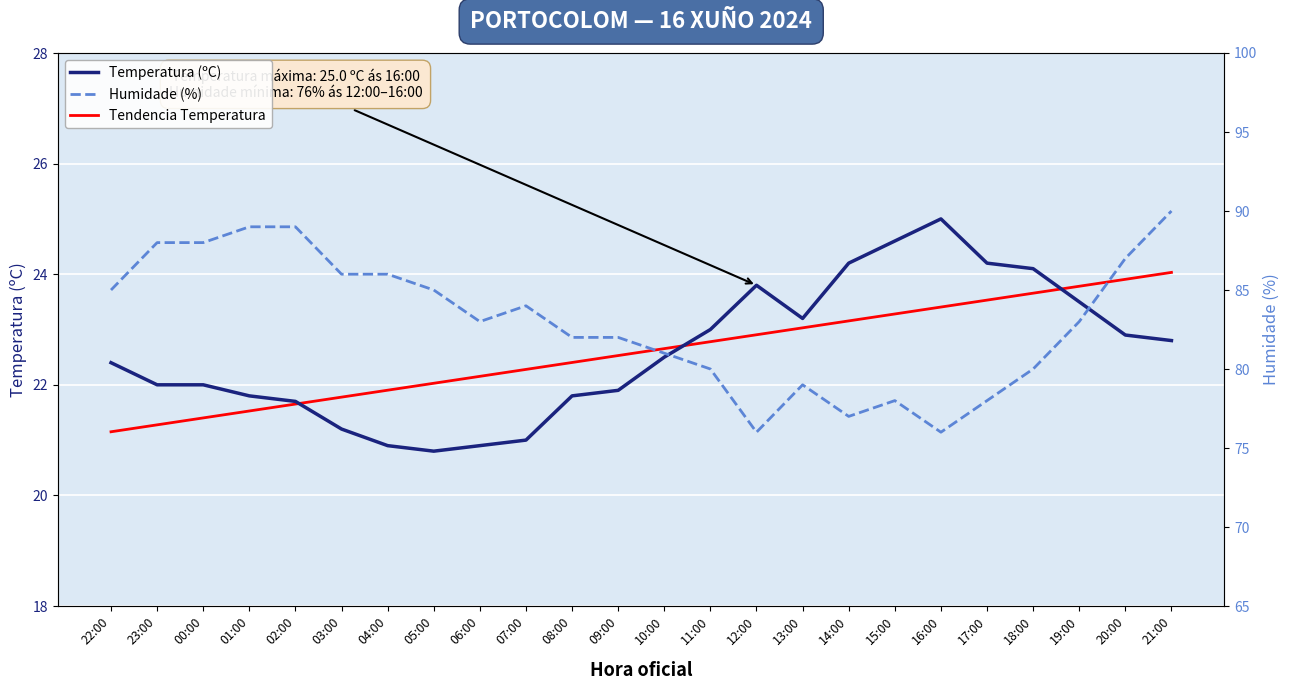

Reading left to right, extract all data points from this chart.

Temperatura (ºC): 22:00=22.4	23:00=22.0	00:00=22.0	01:00=21.8	02:00=21.7	03:00=21.2	04:00=20.9	05:00=20.8	06:00=20.9	07:00=21.0	08:00=21.8	09:00=21.9	10:00=22.5	11:00=23.0	12:00=23.8	13:00=23.2	14:00=24.2	15:00=24.6	16:00=25.0	17:00=24.2	18:00=24.1	19:00=23.5	20:00=22.9	21:00=22.8
Tendencia Temperatura: 22:00=21.2	23:00=21.3	00:00=21.4	01:00=21.5	02:00=21.7	03:00=21.8	04:00=21.9	05:00=22.0	06:00=22.2	07:00=22.3	08:00=22.4	09:00=22.5	10:00=22.7	11:00=22.8	12:00=22.9	13:00=23.0	14:00=23.2	15:00=23.3	16:00=23.4	17:00=23.5	18:00=23.7	19:00=23.8	20:00=23.9	21:00=24.0
Humidade (%): 22:00=85.0	23:00=88.0	00:00=88.0	01:00=89.0	02:00=89.0	03:00=86.0	04:00=86.0	05:00=85.0	06:00=83.0	07:00=84.0	08:00=82.0	09:00=82.0	10:00=81.0	11:00=80.0	12:00=76.0	13:00=79.0	14:00=77.0	15:00=78.0	16:00=76.0	17:00=78.0	18:00=80.0	19:00=83.0	20:00=87.0	21:00=90.0